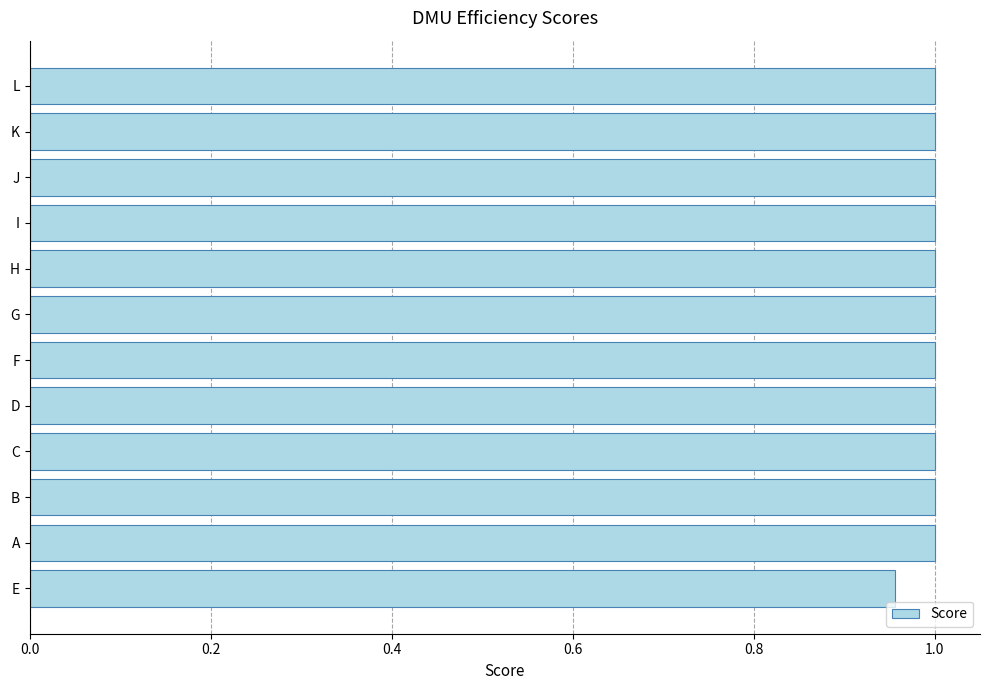

True or false: the data shows 0.4 at B.

False